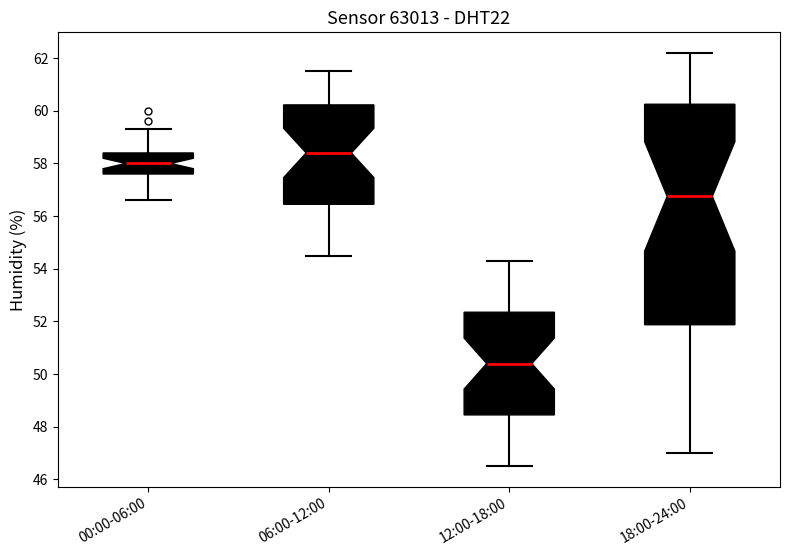

Where does the upper whisker of the box for 00:00-06:00 end on the y-axis? The values are not printed on the chart, so give them approximately, as read against the axis.

59.4